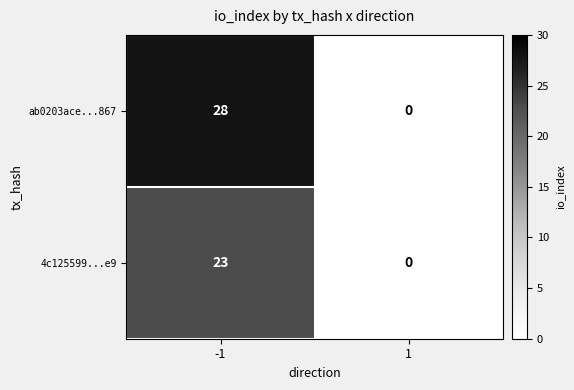

What is the maximum value for ab0203ace...867?

28